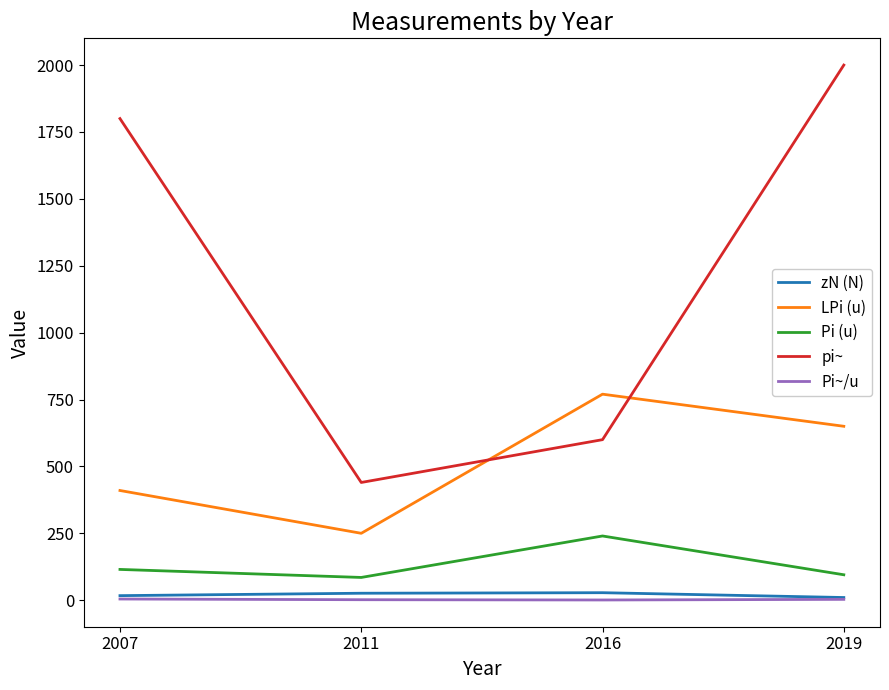

What is the smallest value displayed?

0.8